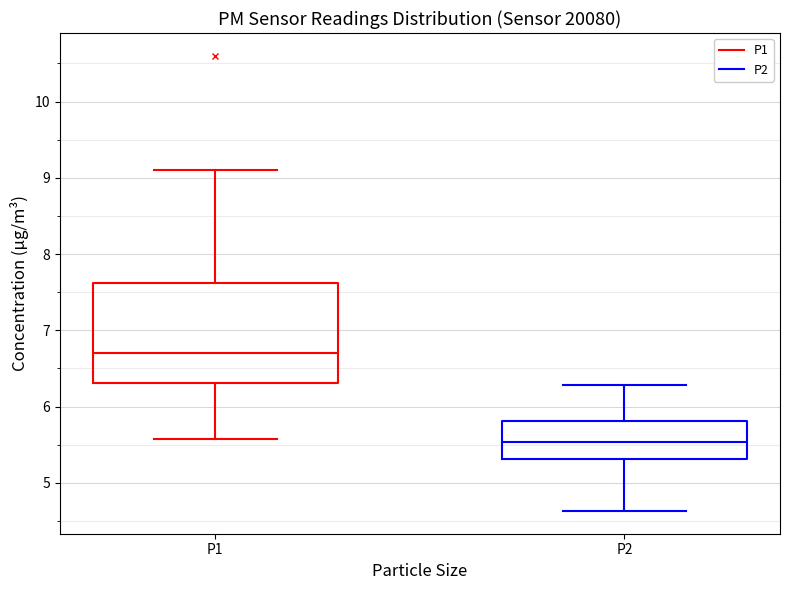

Reading left to right, read every box against the y-axis: the position of its median line, the range the box covers, and the ends of its whiskers. The values are not printed on the chart, so give them approximately, as read against the axis.

P1: median 6.7, box 6.3 to 7.6, whiskers 5.6 to 9.1
P2: median 5.5, box 5.3 to 5.8, whiskers 4.6 to 6.3